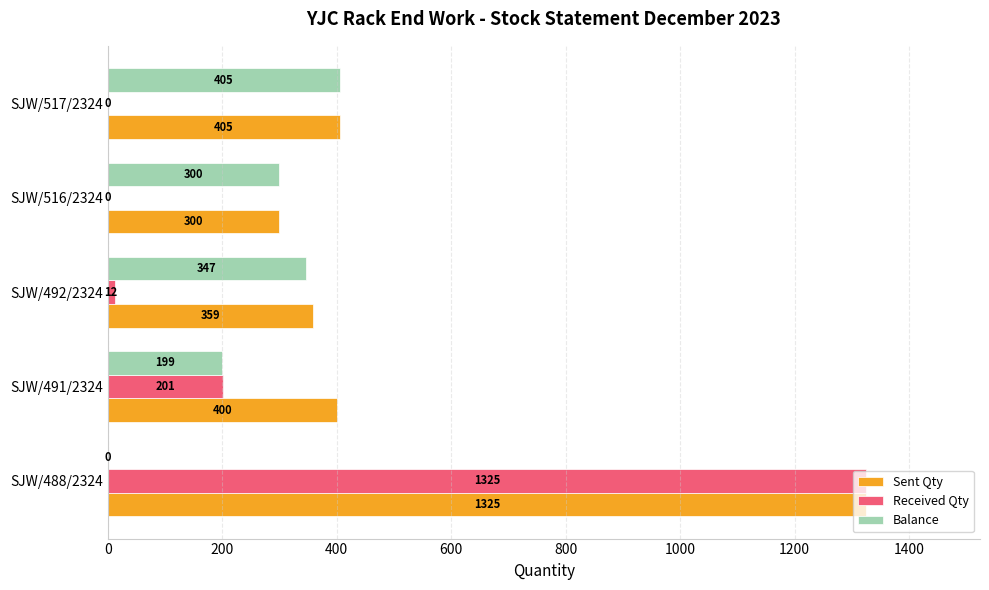

Between SJW/492/2324 and SJW/516/2324, which series saw the biggest shift?

Sent Qty